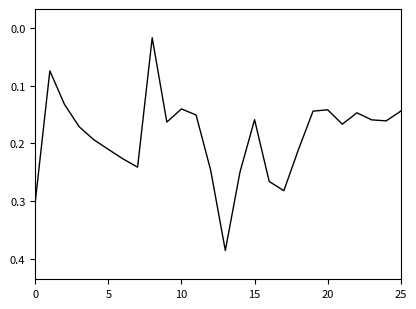

What is the maximum value shown in the chart?

0.4